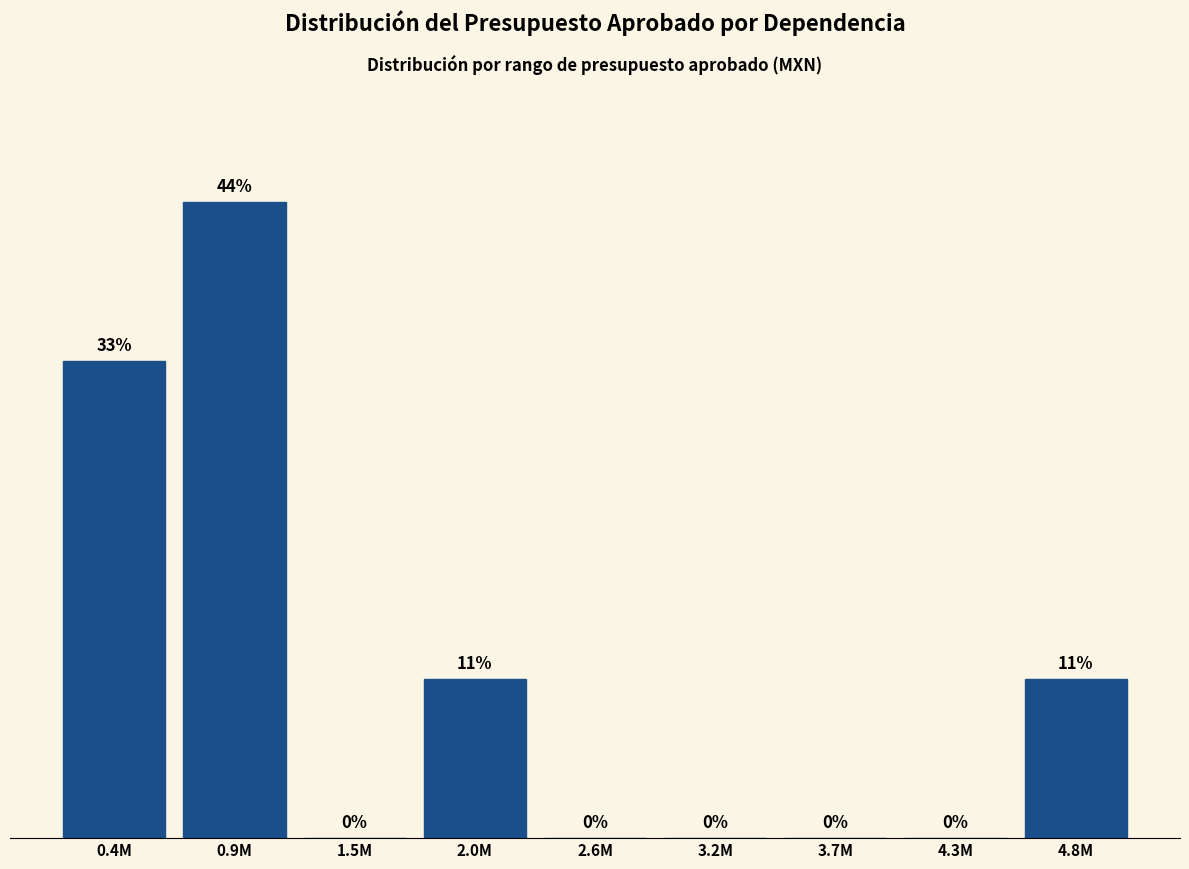

At which category does the chart reach its peak across all series?

0.9M